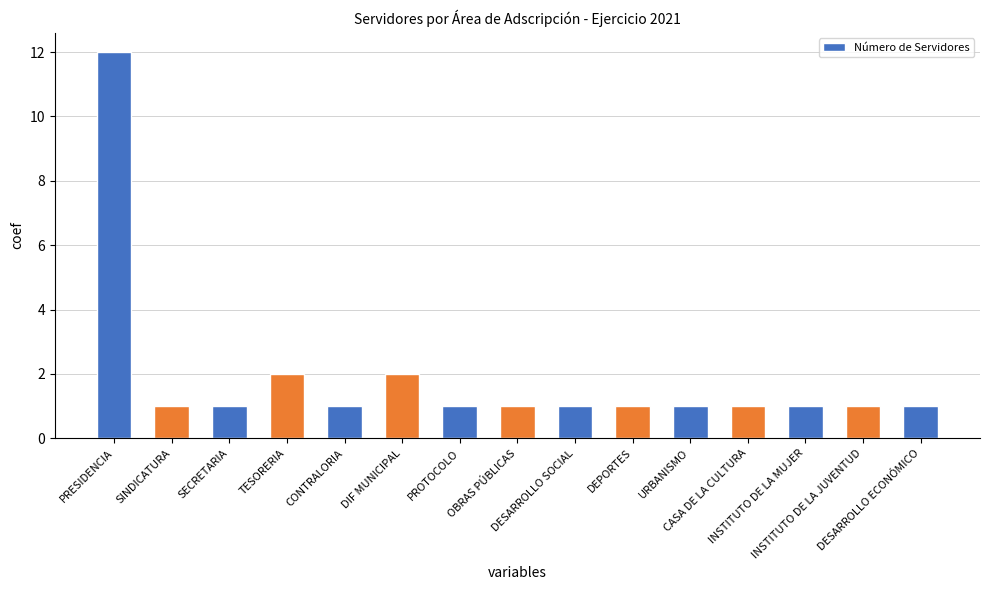

What is the label of the 11th bar from the left?

URBANISMO